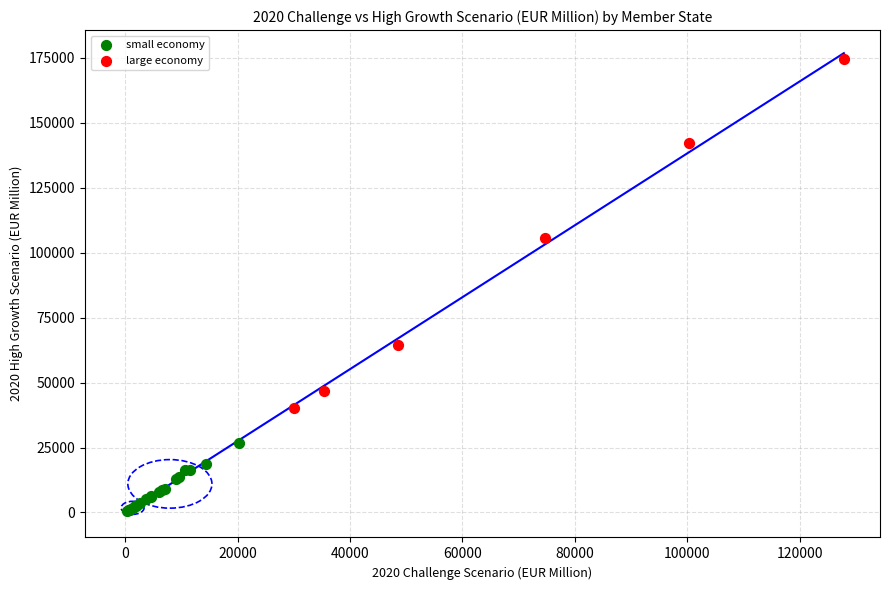

Which series contains the lowest Y value?

small economy